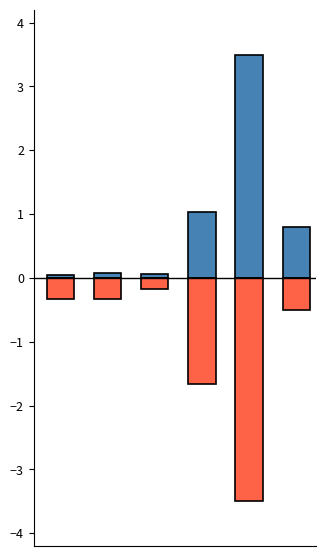

List the labels in order of produit_nbre value, largest first.

2, 0, 1, 5, 3, 4